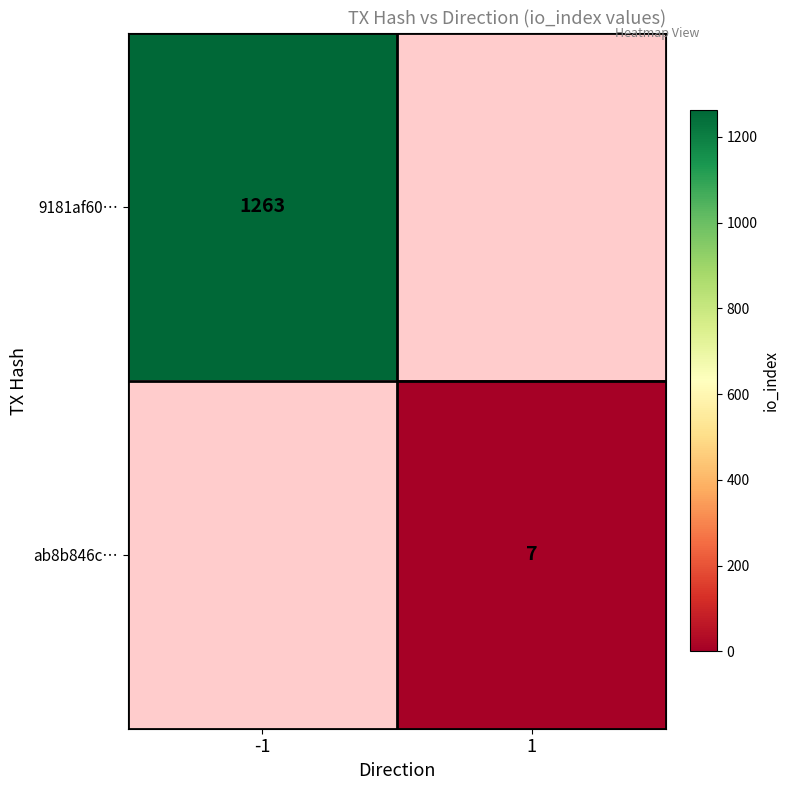

The value of 9181af60… at -1 is 1263. True or false?

True